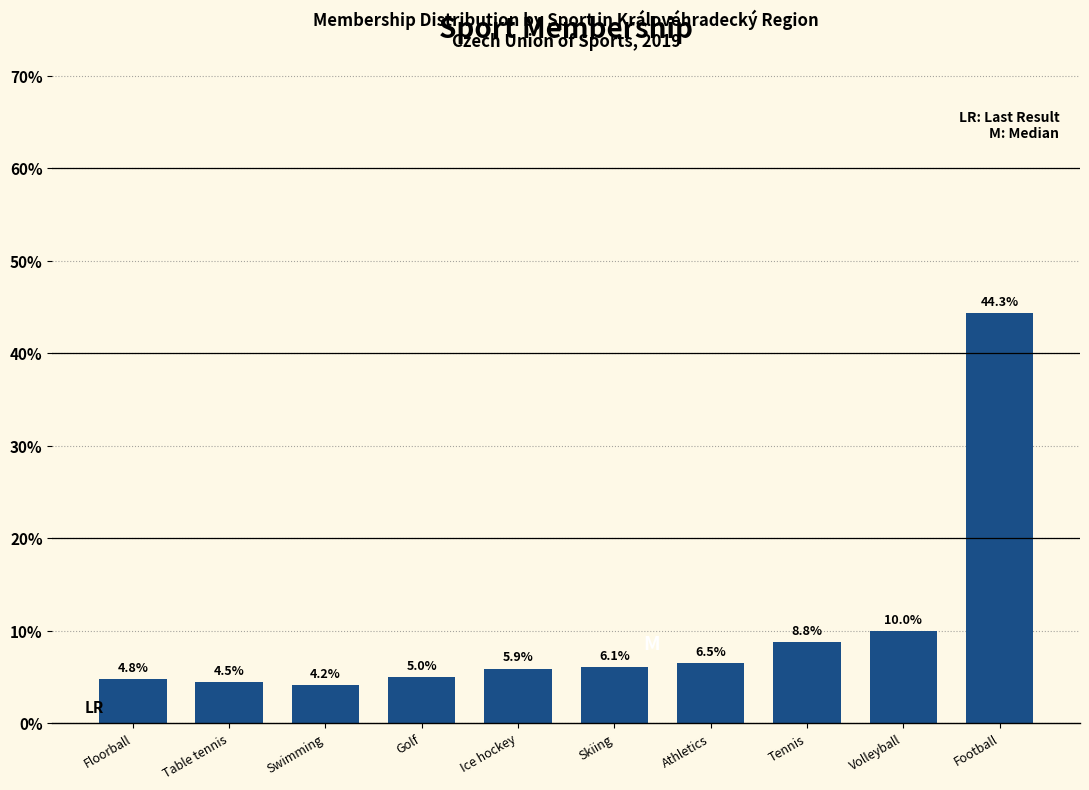

Reading left to right, list all the values displayed in this chart.

4.8	4.5	4.2	5.0	5.9	6.1	6.5	8.8	10.0	44.3